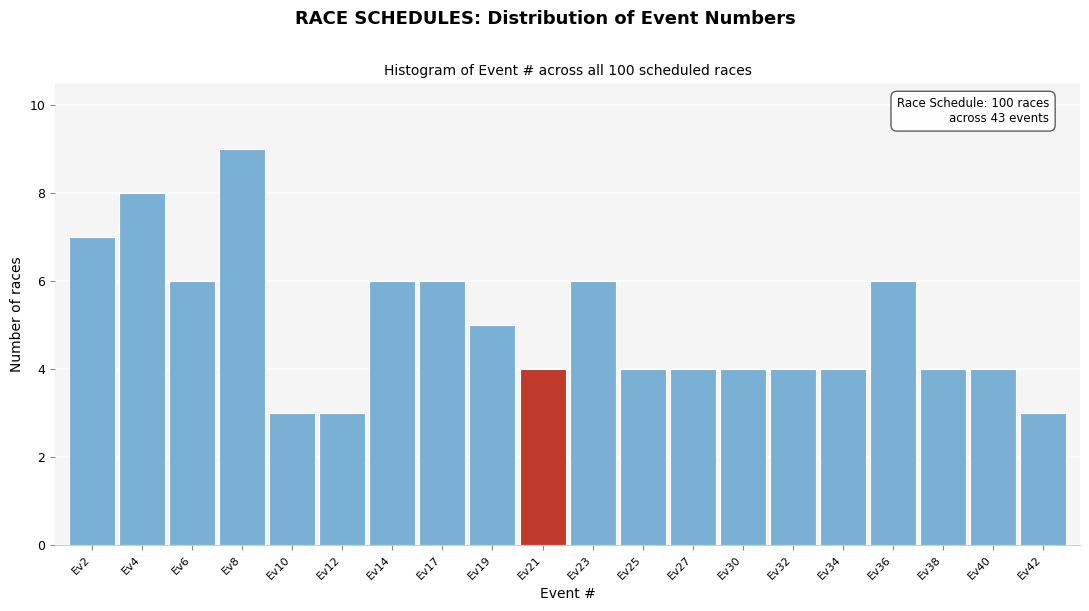

Reading left to right, what are all the values shown in this chart?

Ev2=7	Ev4=8	Ev6=6	Ev8=9	Ev10=3	Ev12=3	Ev14=6	Ev17=6	Ev19=5	Ev21=4	Ev23=6	Ev25=4	Ev27=4	Ev30=4	Ev32=4	Ev34=4	Ev36=6	Ev38=4	Ev40=4	Ev42=3